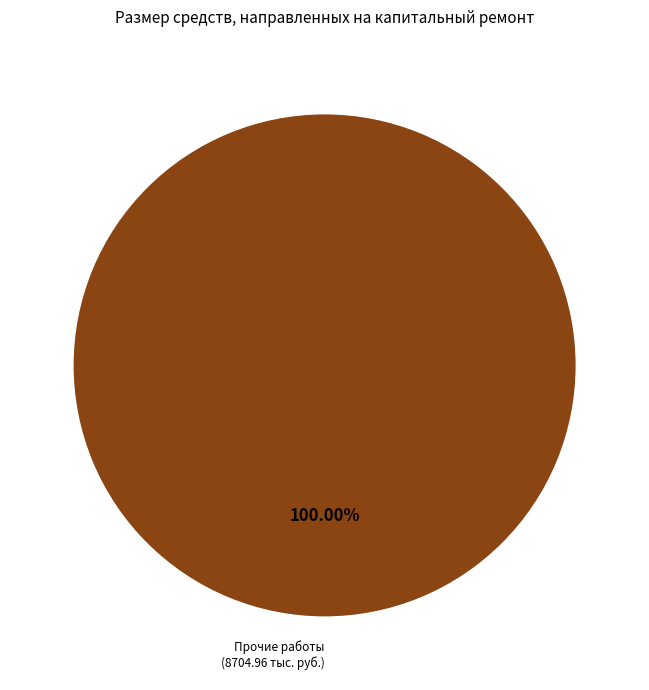

Rank the categories by value from highest to lowest.

Прочие работы